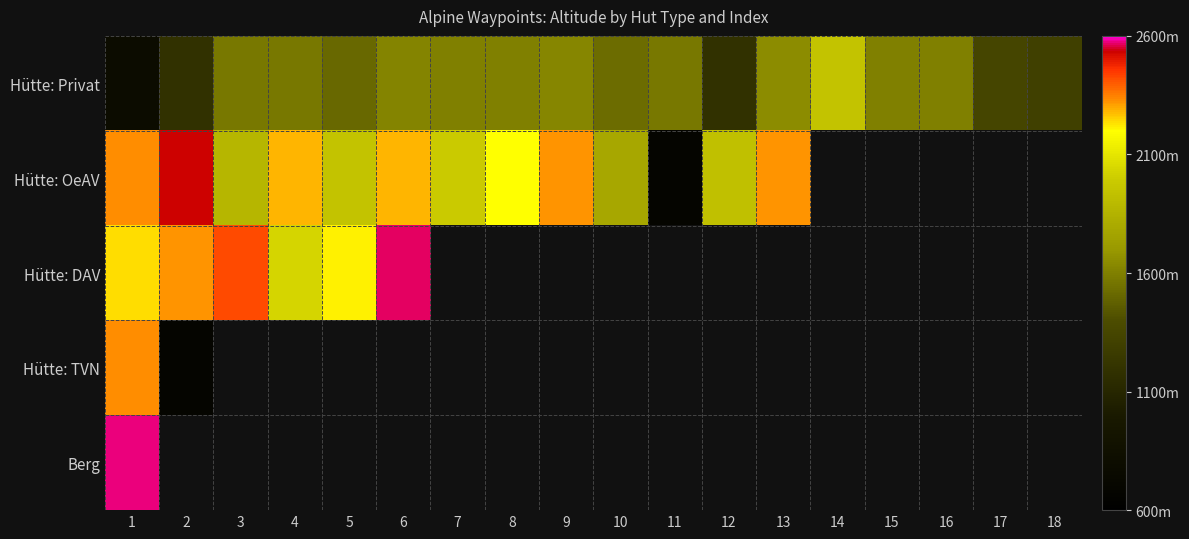

True or false: Hütte: OeAV has a value of 760.6 at 13.

False